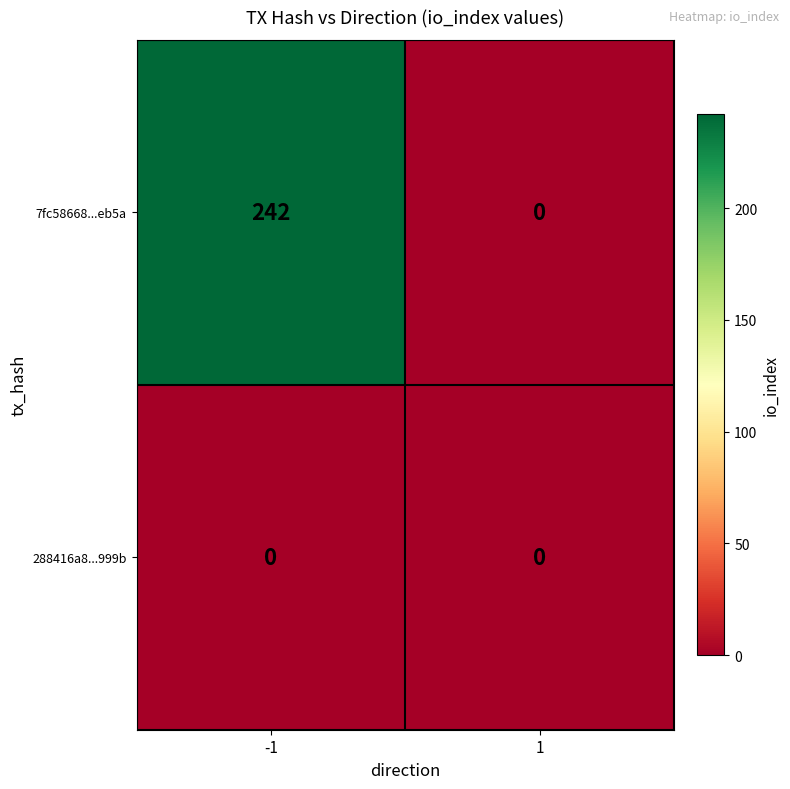

Reading left to right, list all the values displayed in this chart.

7fc58668...eb5a: -1=242	1=0
288416a8...999b: -1=0	1=0